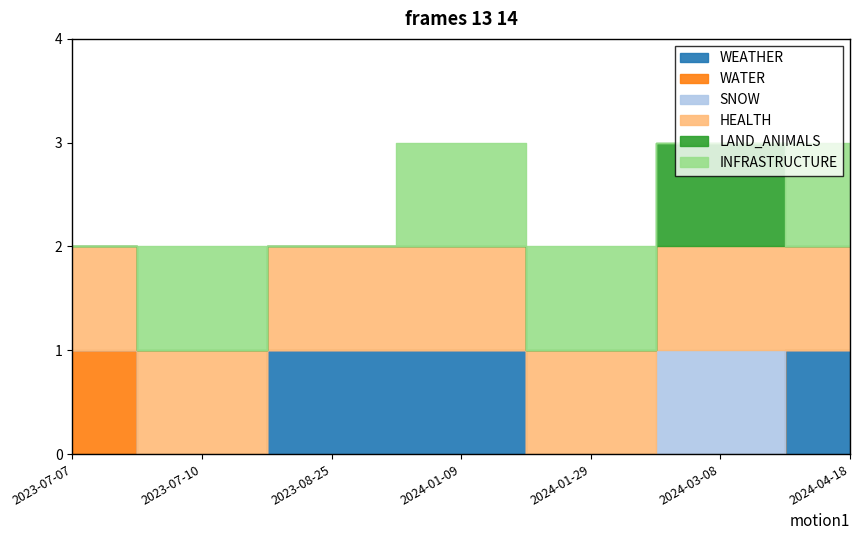

True or false: LAND_ANIMALS and HEALTH intersect in this chart.

False